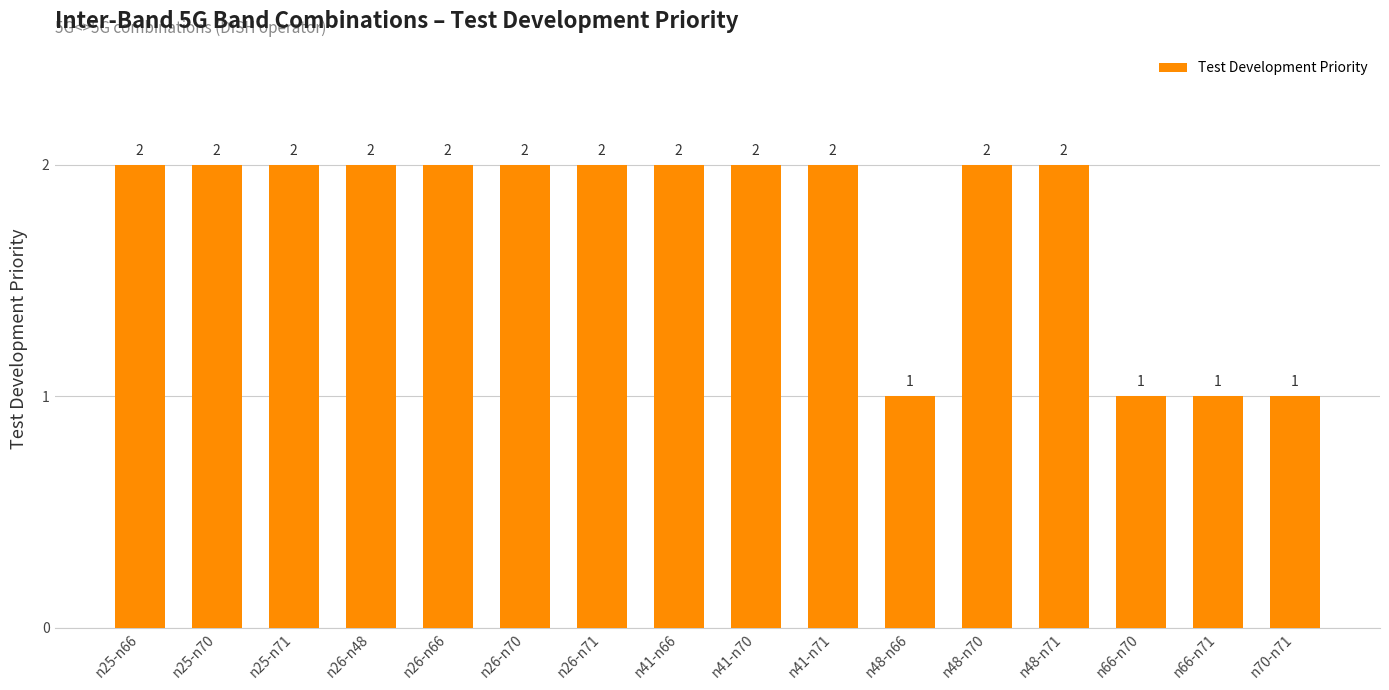

Is it true that the value at n66-n71 is 2?

False